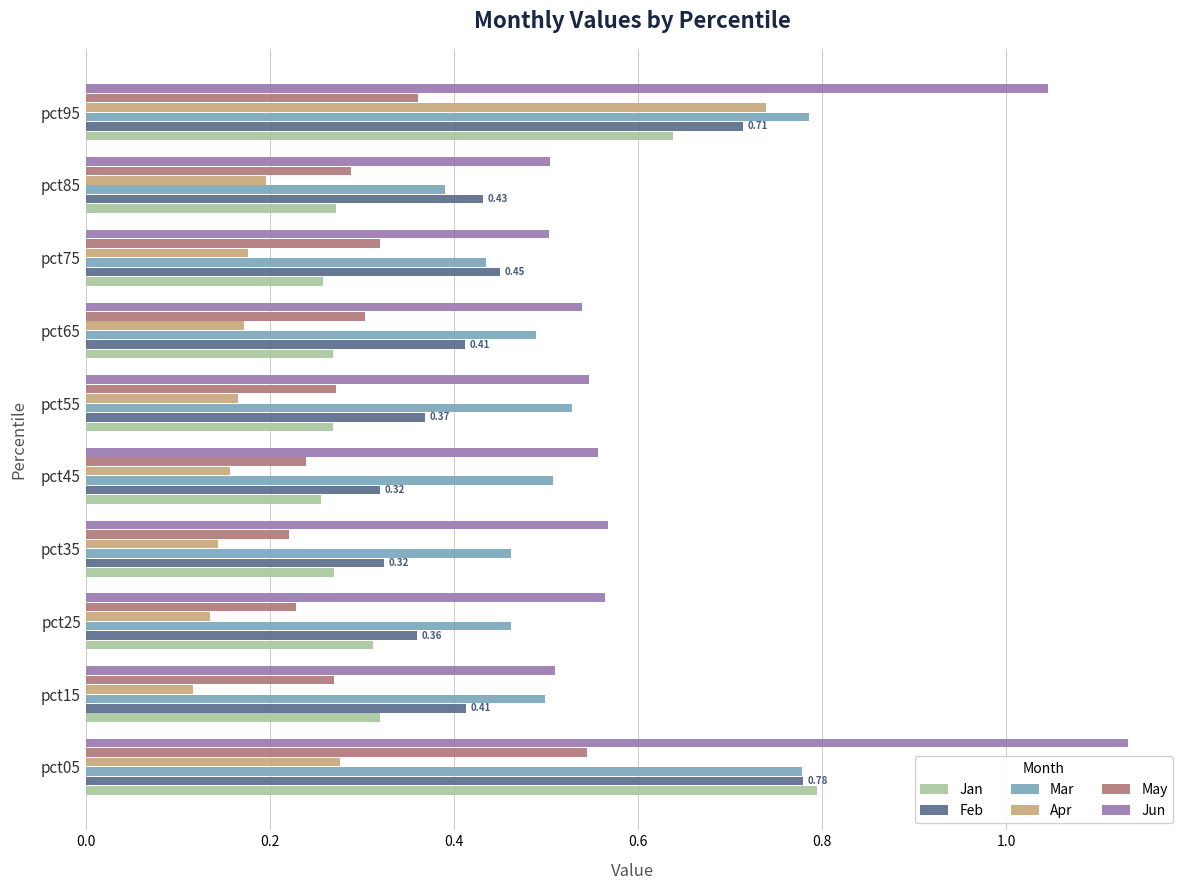

What is the sum of all Jun values?

6.5